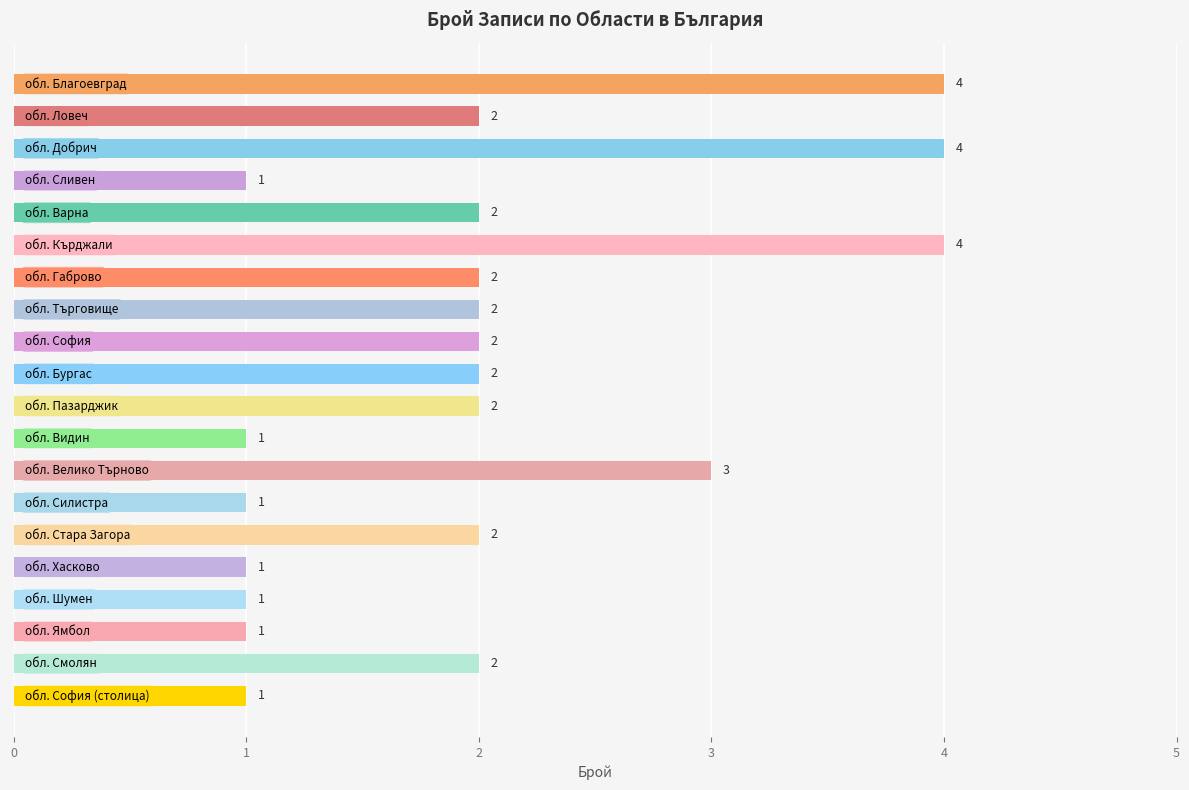

What is the sum of all values?

40